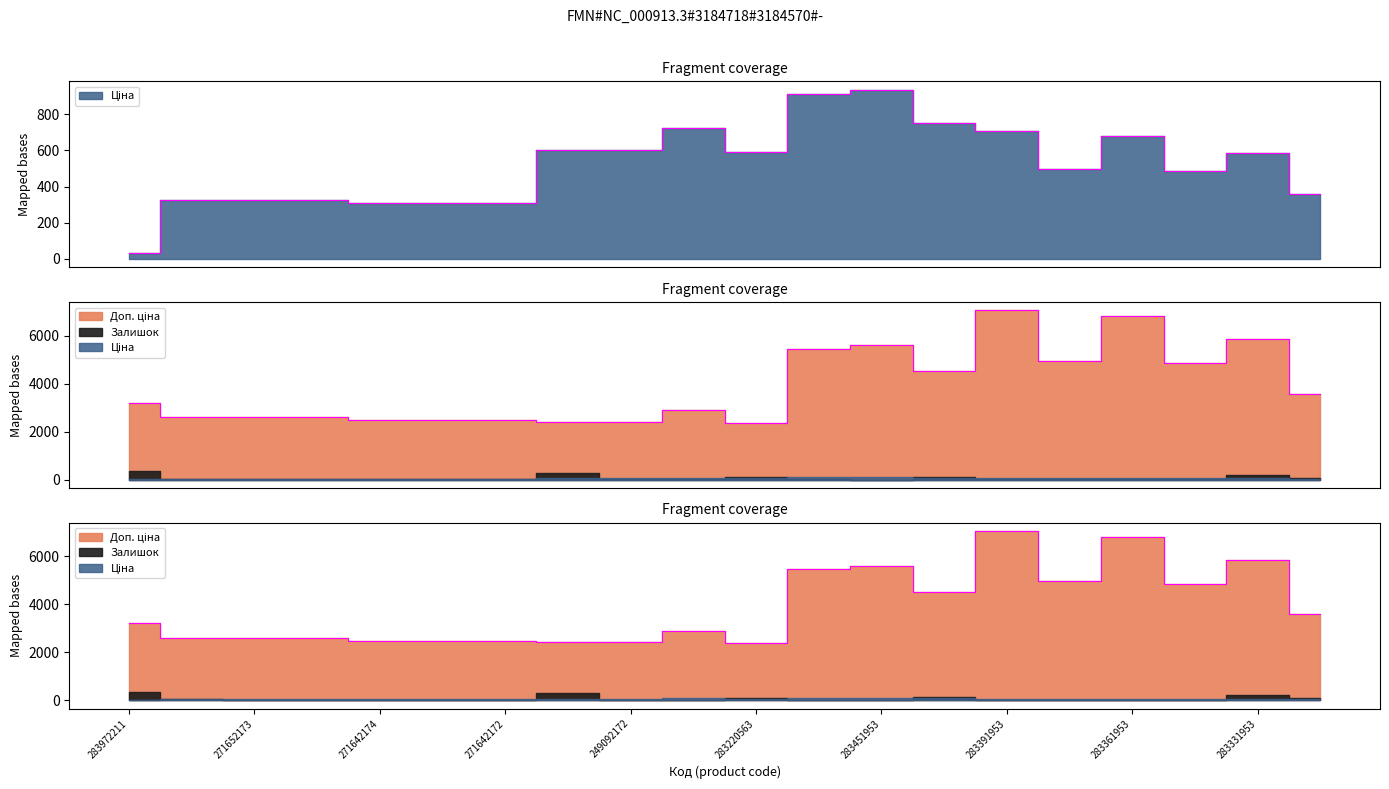

Which label corresponds to the largest value in the chart?

283391953